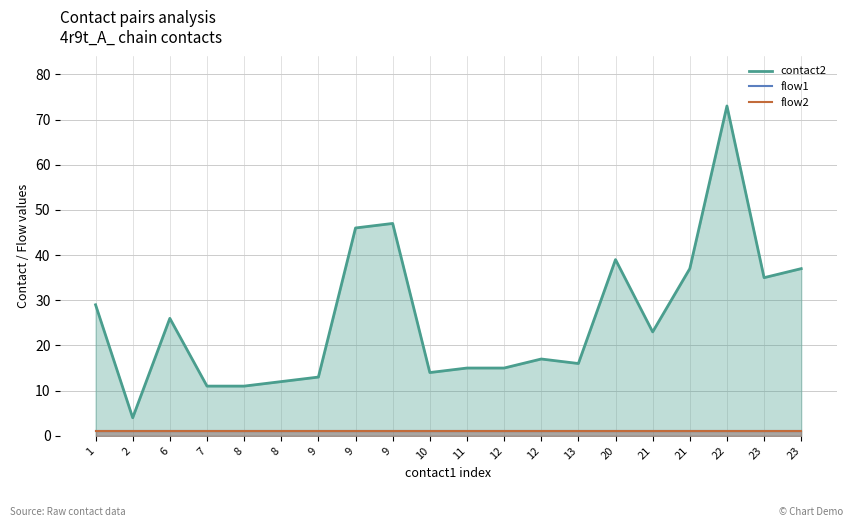

Reading left to right, what are all the values shown in this chart?

contact2: 1=29	2=4	6=26	7=11	8=11	8=12	9=13	9=46	9=47	10=14	11=15	12=15	12=17	13=16	20=39	21=23	21=37	22=73	23=35	23=37
flow1: 1=1	2=1	6=1	7=1	8=1	8=1	9=1	9=1	9=1	10=1	11=1	12=1	12=1	13=1	20=1	21=1	21=1	22=1	23=1	23=1
flow2: 1=1	2=1	6=1	7=1	8=1	8=1	9=1	9=1	9=1	10=1	11=1	12=1	12=1	13=1	20=1	21=1	21=1	22=1	23=1	23=1